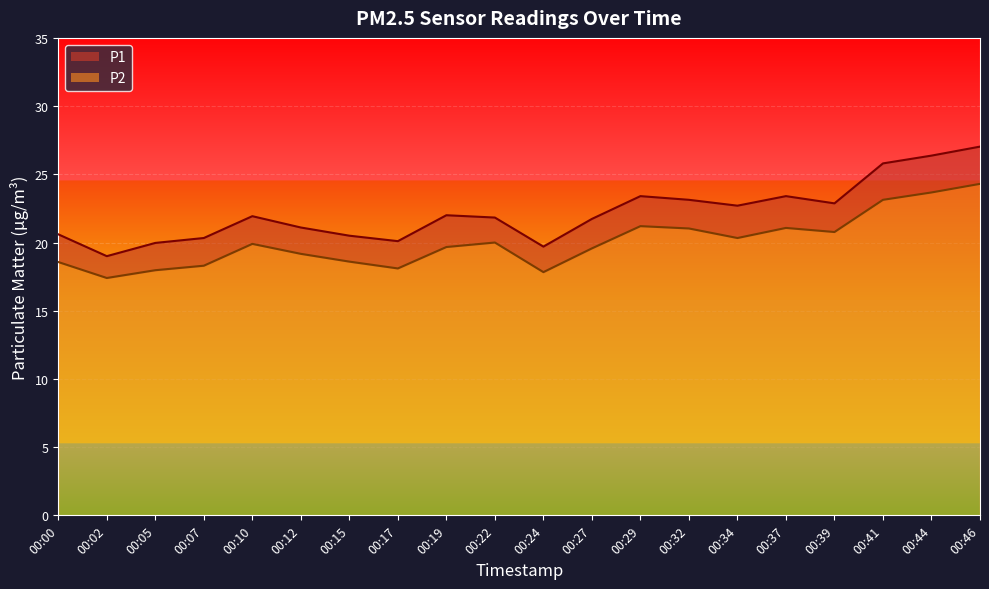

True or false: P1 and P2 cross at least once.

False